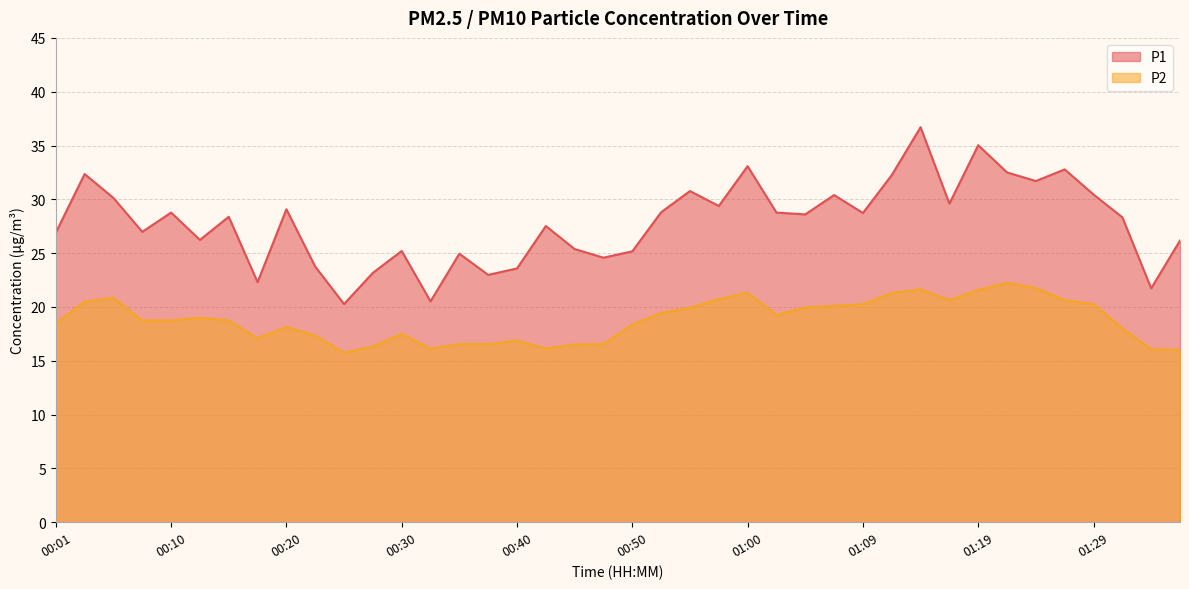

At which label does P1 first exceed 28?

00:03